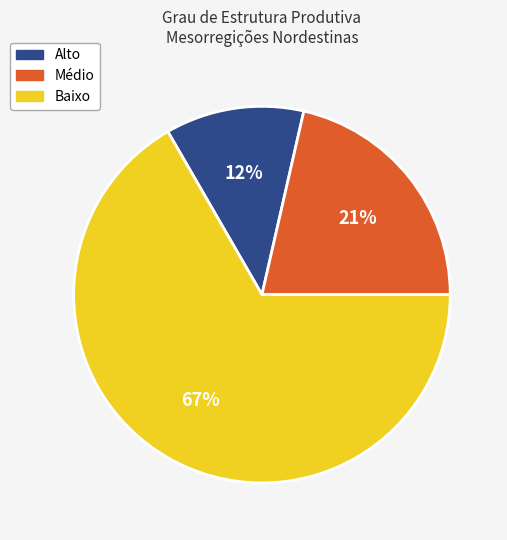

Does any single category account for the majority?

Yes